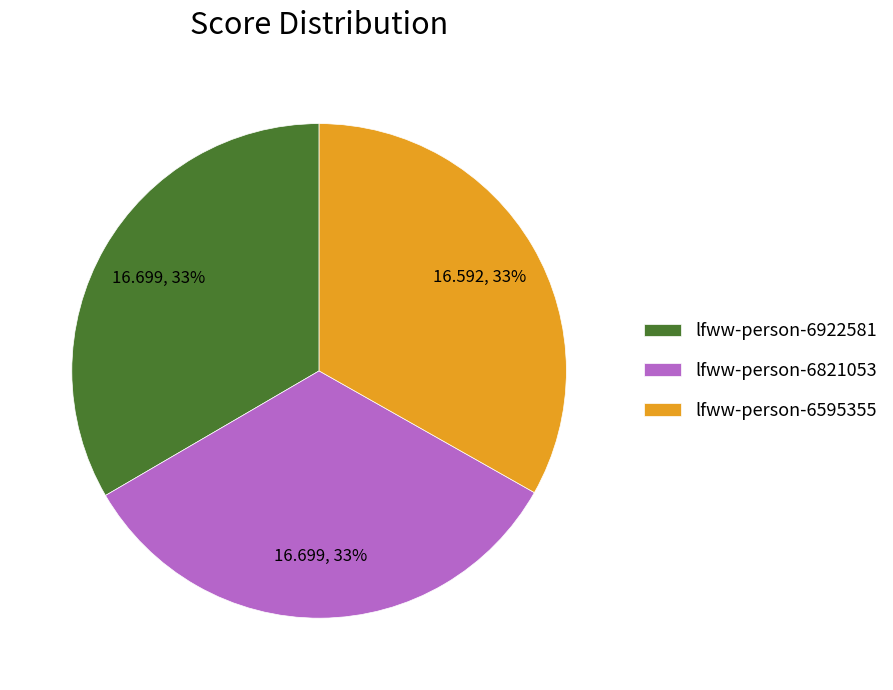

To the nearest percent, what is the combined percentage of lfww-person-6595355 and lfww-person-6821053?

67%